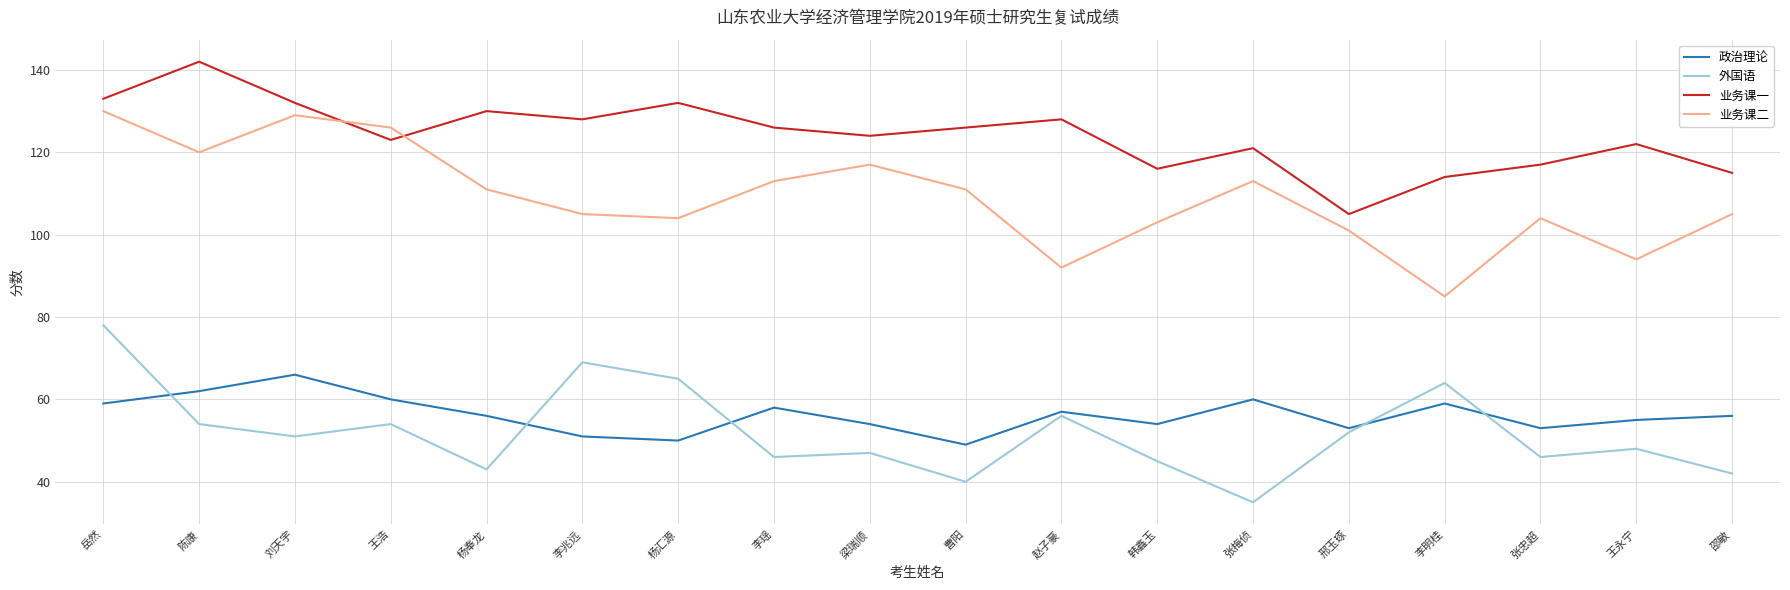

True or false: 政治理论 has more than 0 points higher than both neighbors.

True